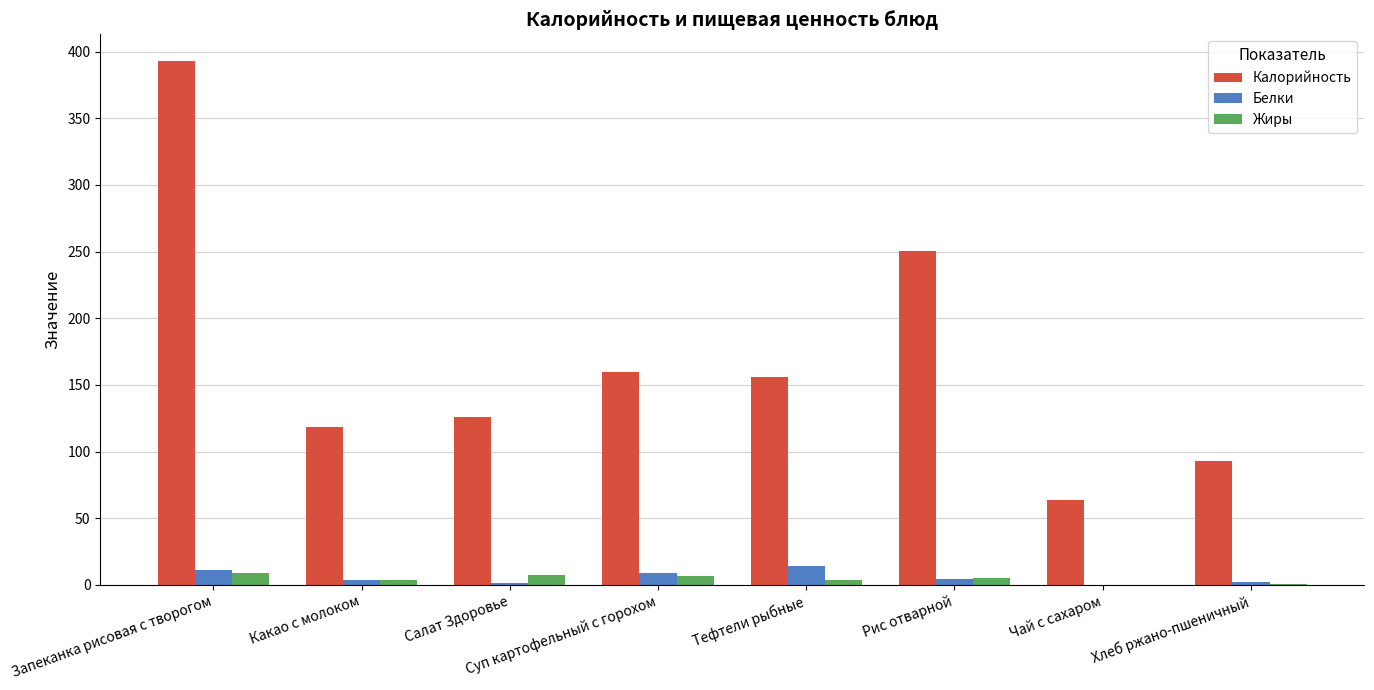

At which category is the sum across all series the highest?

Запеканка рисовая с творогом